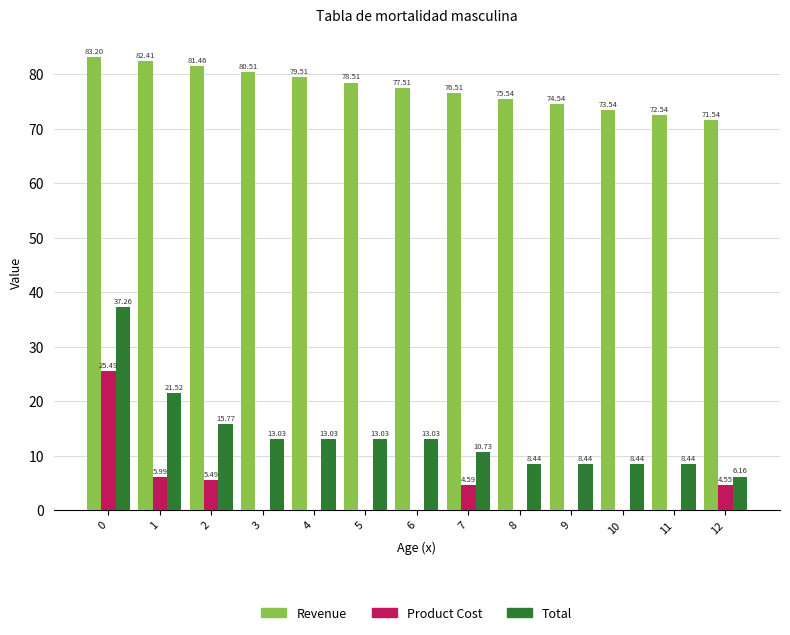

Are the bars horizontal?

No